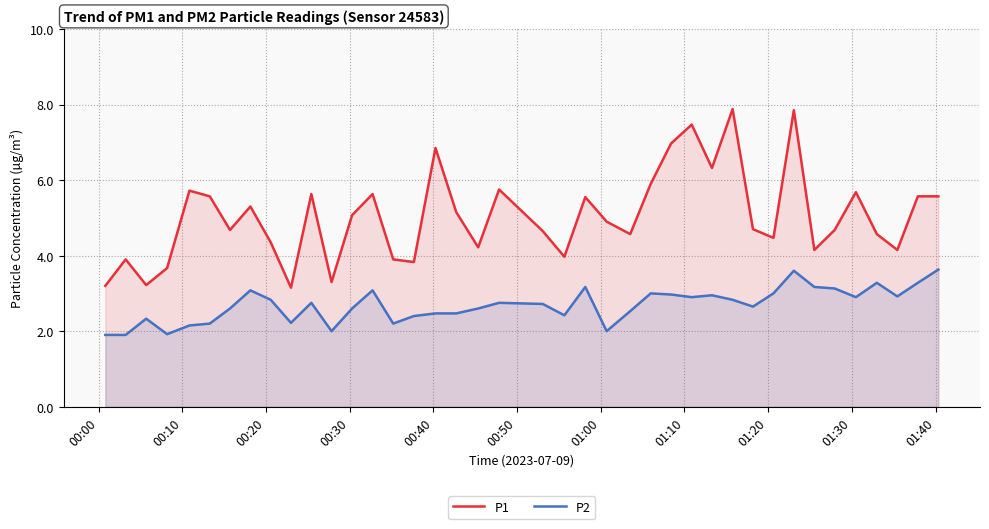

Reading left to right, extract all data points from this chart.

P1: 3.2	3.9	3.2	3.7	5.7	5.6	4.7	5.3	4.3	3.1	5.6	3.3	5.1	5.6	3.9	3.8	6.8	5.2	4.2	5.8	4.7	4.0	5.5	4.9	4.6	5.9	7.0	7.5	6.3	7.9	4.7	4.5	7.8	4.2	4.7	5.7	4.6	4.2	5.6	5.6
P2: 1.9	1.9	2.3	1.9	2.1	2.2	2.6	3.1	2.8	2.2	2.8	2.0	2.6	3.1	2.2	2.4	2.5	2.5	2.6	2.8	2.7	2.4	3.2	2.0	2.5	3.0	3.0	2.9	3.0	2.8	2.6	3.0	3.6	3.2	3.1	2.9	3.3	2.9	3.3	3.6